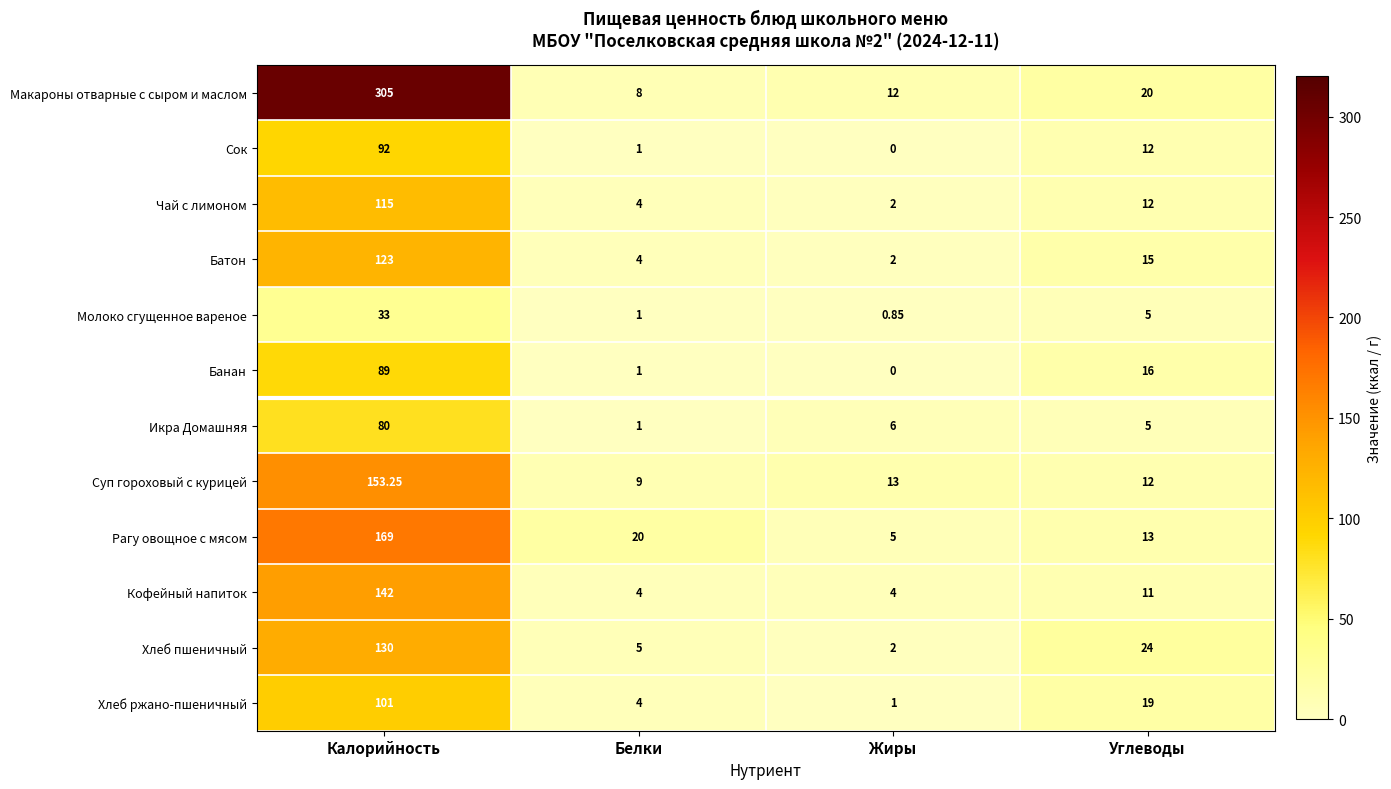

At which label is Молоко сгущенное вареное closest to 16?

Углеводы